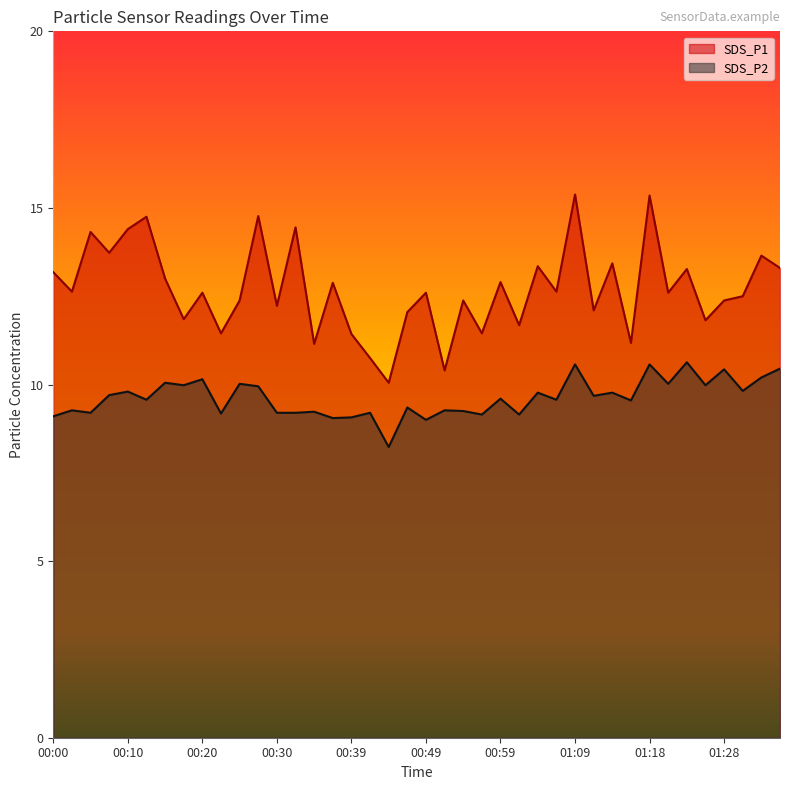

What is the maximum value shown in the chart?

15.4